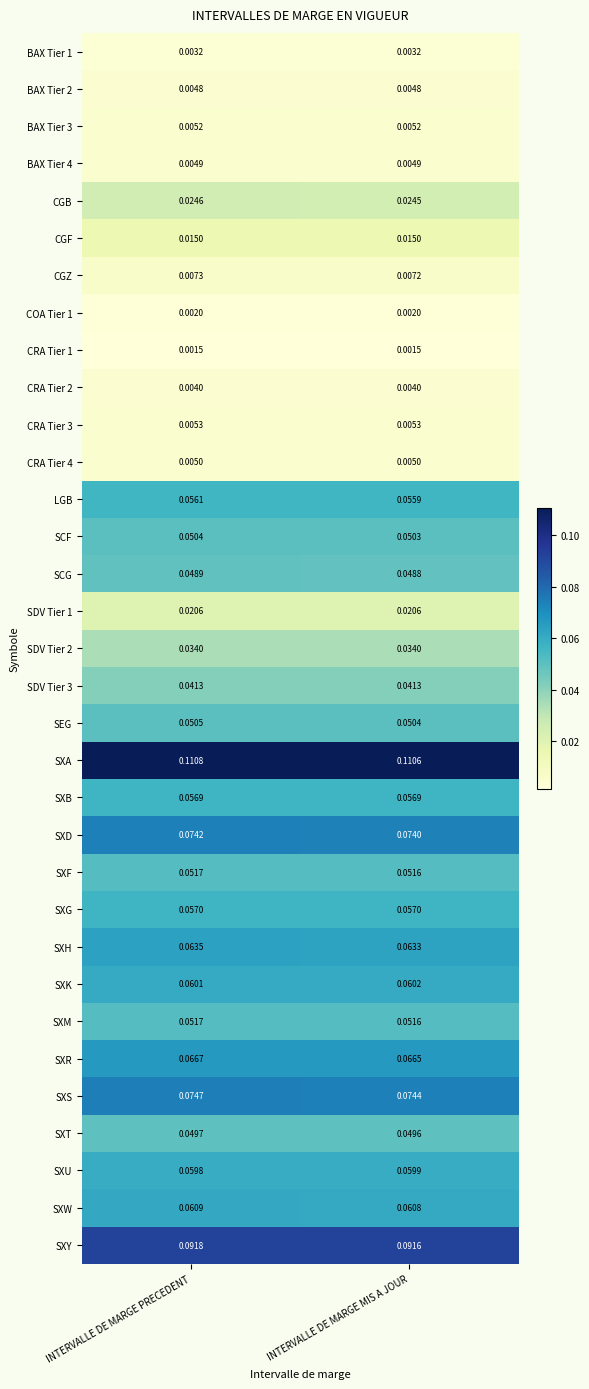

Rank the categories by LGB value from highest to lowest.

INTERVALLE DE MARGE PRECEDENT, INTERVALLE DE MARGE MIS A JOUR